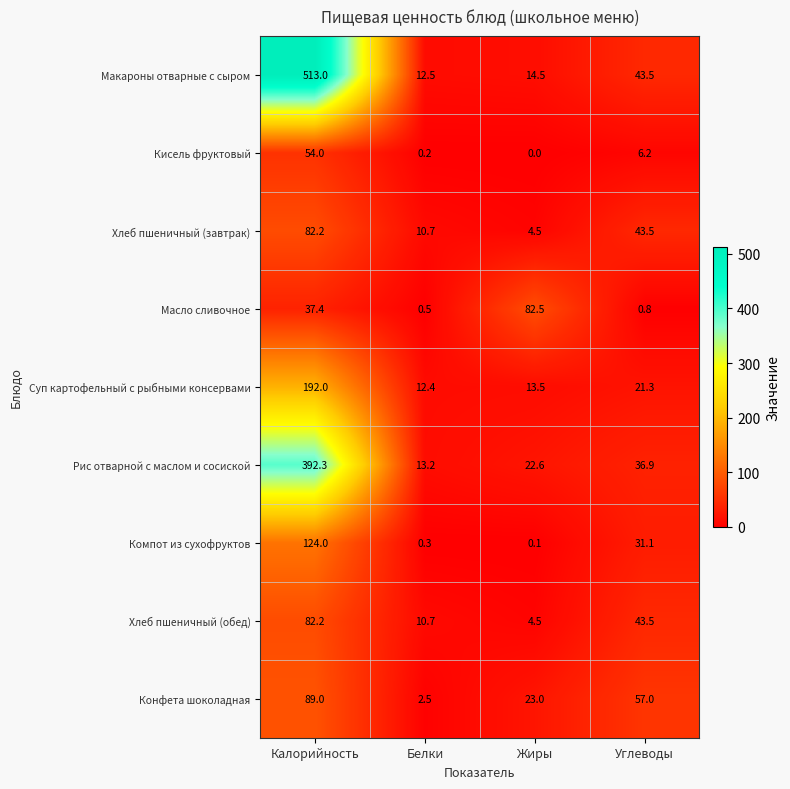

Rank the categories by Компот из сухофруктов value from highest to lowest.

Калорийность, Углеводы, Белки, Жиры